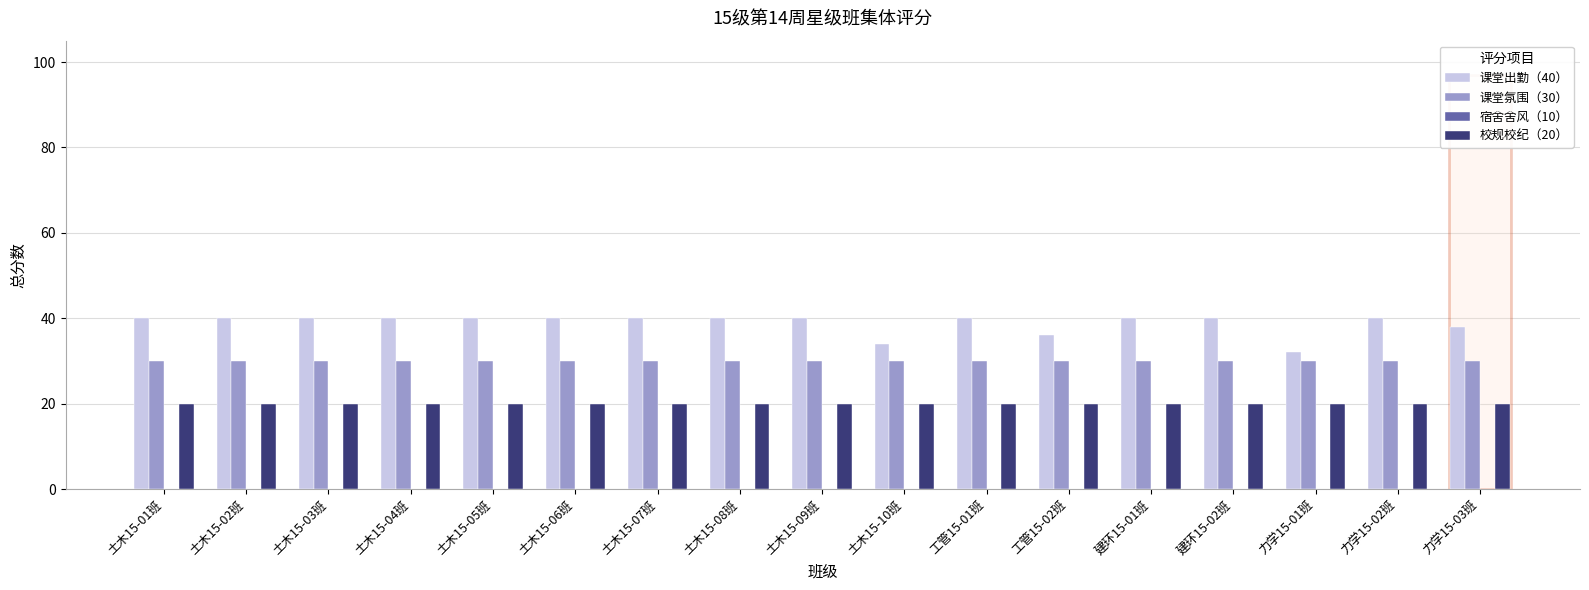

Are the bars horizontal?

No